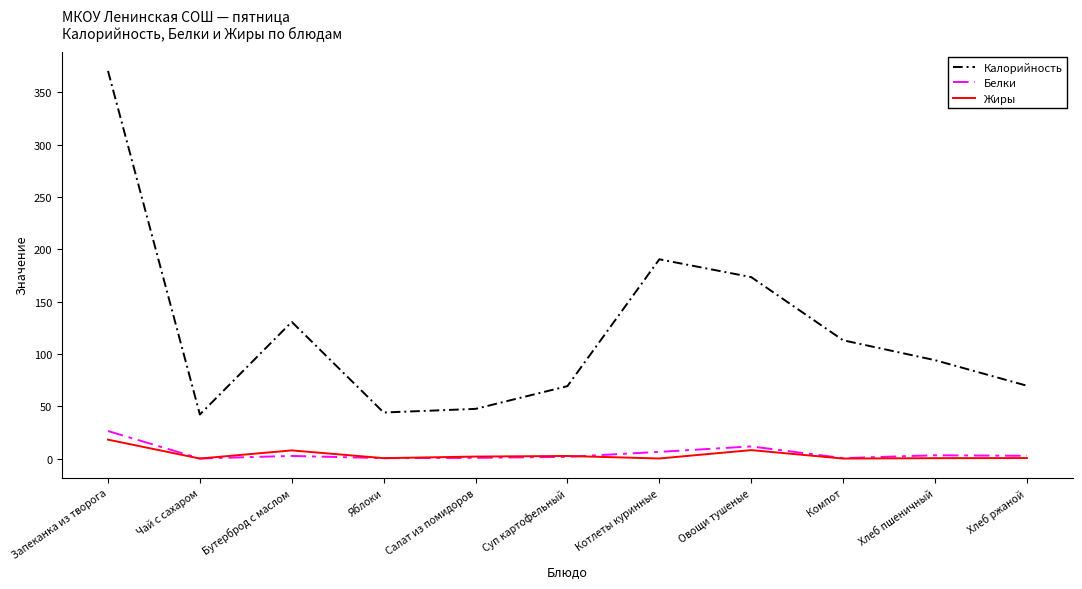

True or false: Калорийность and Жиры intersect in this chart.

False